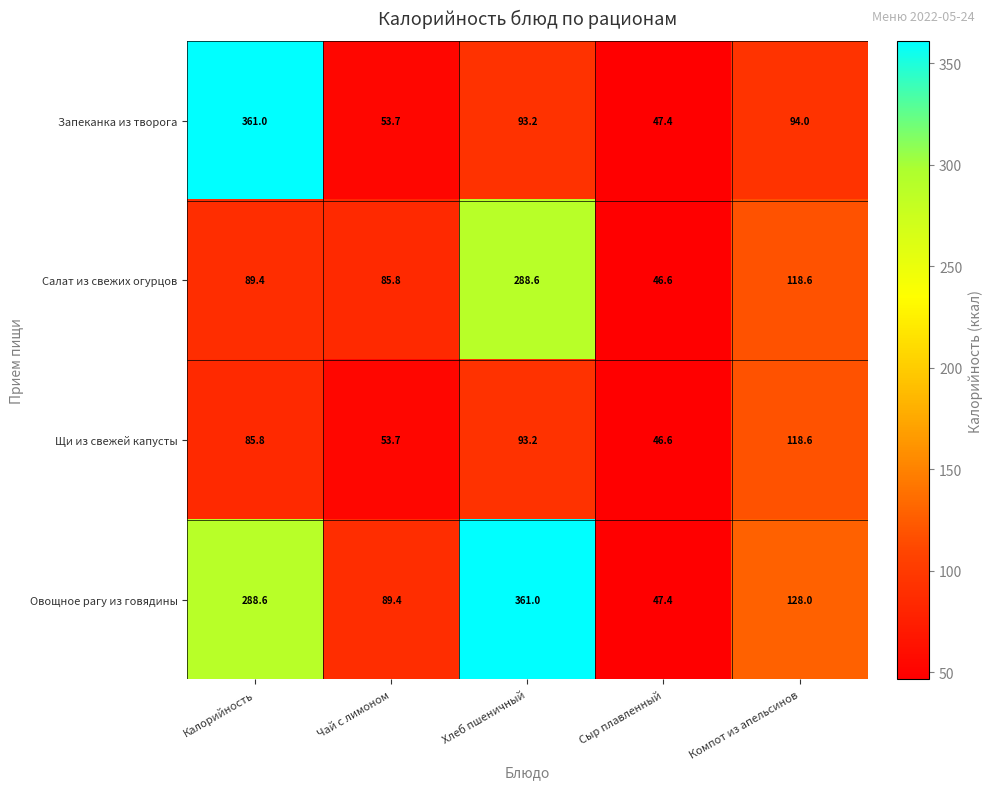

What is the minimum value shown in the chart?

46.6